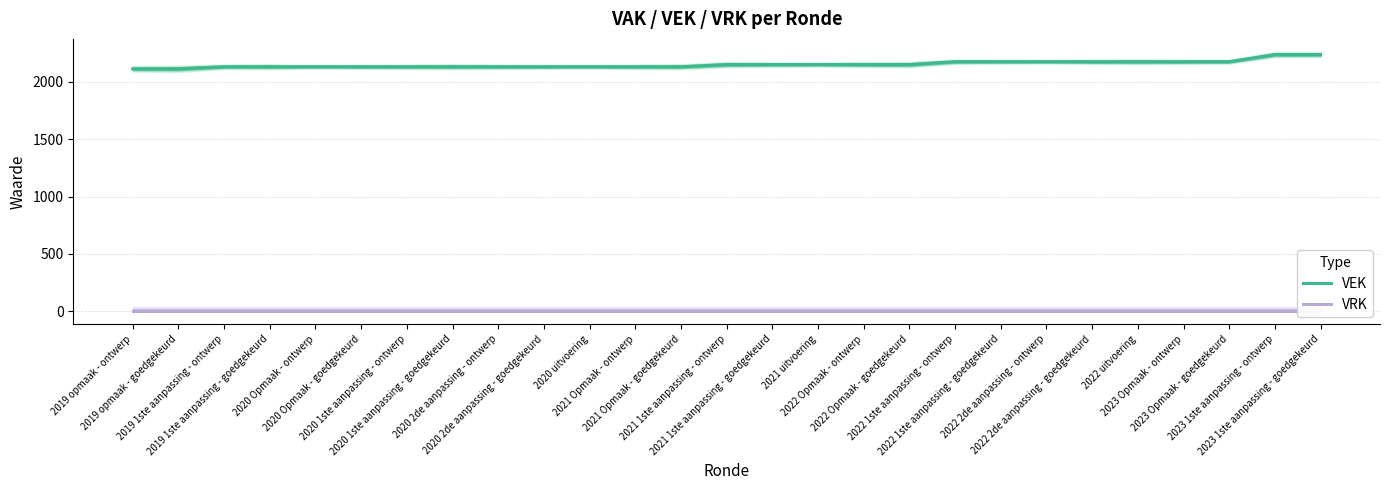

How many series are shown in this chart?

2